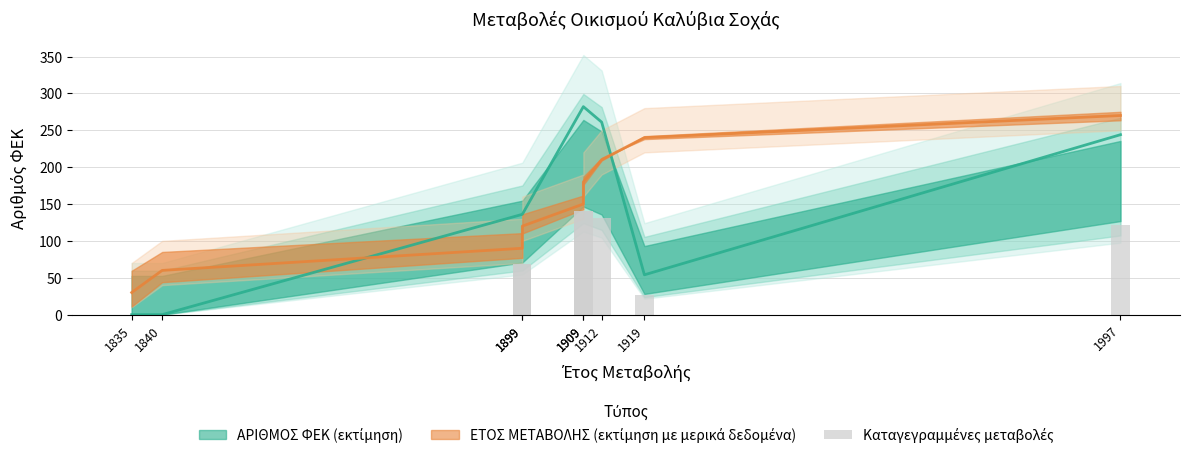

Rank the categories by value from lowest to highest.

1835, 1840, 1919, 1899, 1899, 1997, 1912, 1909, 1909